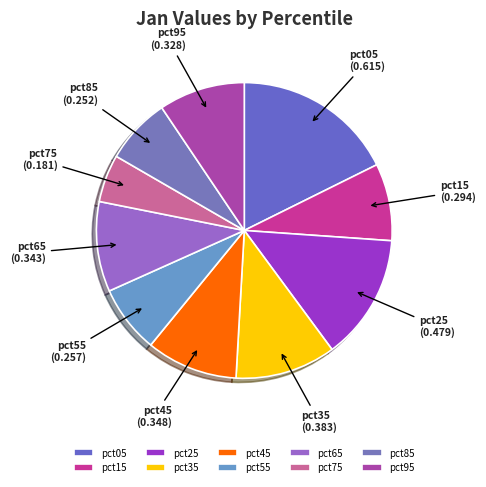

Is there a majority slice in this chart?

No